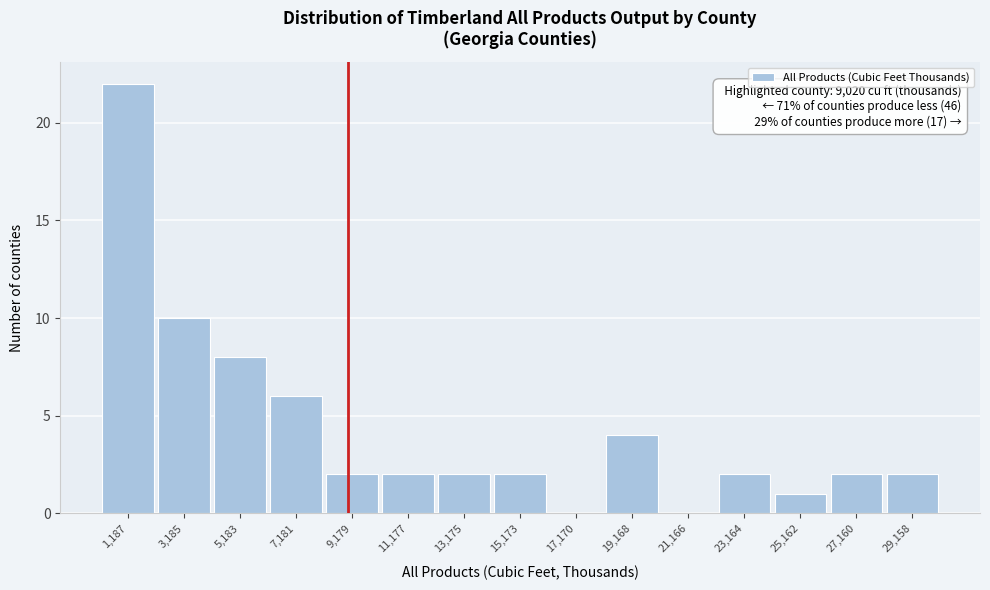

Which range on the x-axis has the tallest bar?

200 to 2200